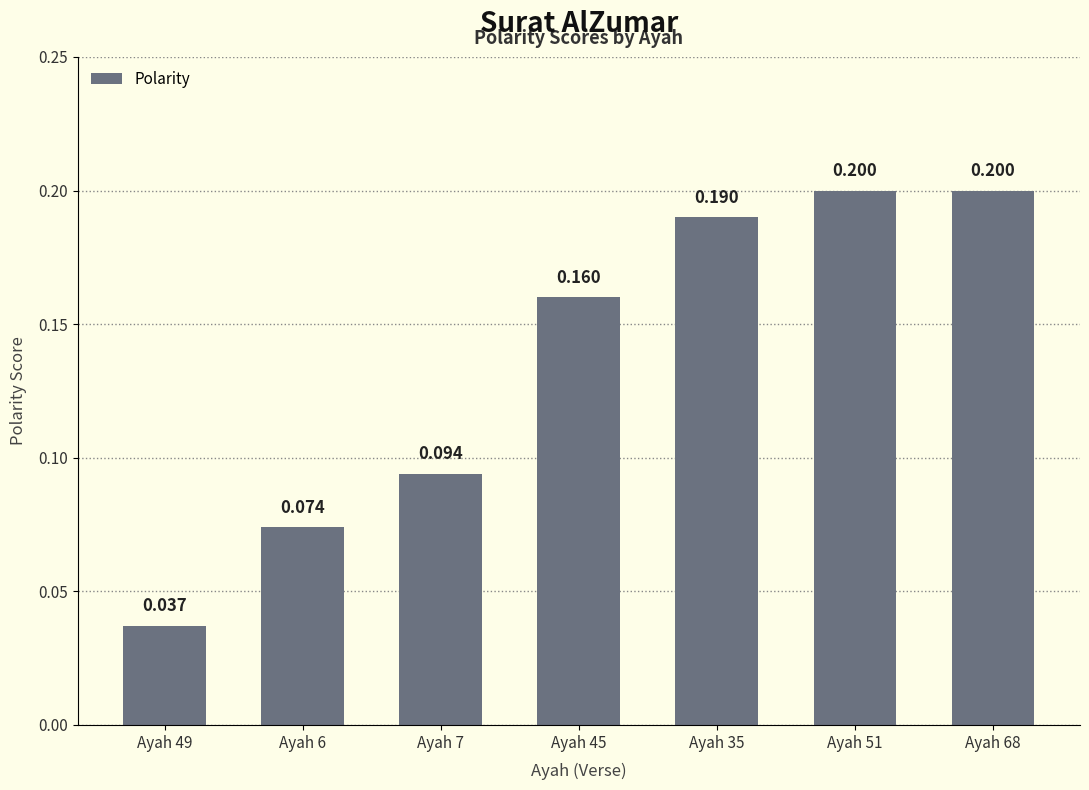

What is the label of the 6th bar from the right?

Ayah 6